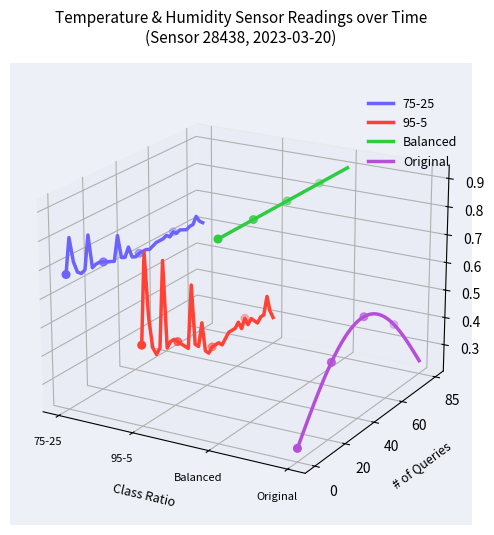

Which series reaches the maximum Y coordinate?

Balanced